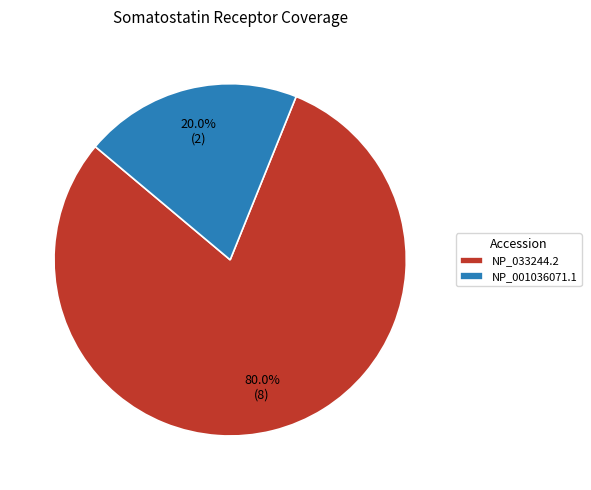

Is it true that NP_001036071.1 is 7% of the pie?

False